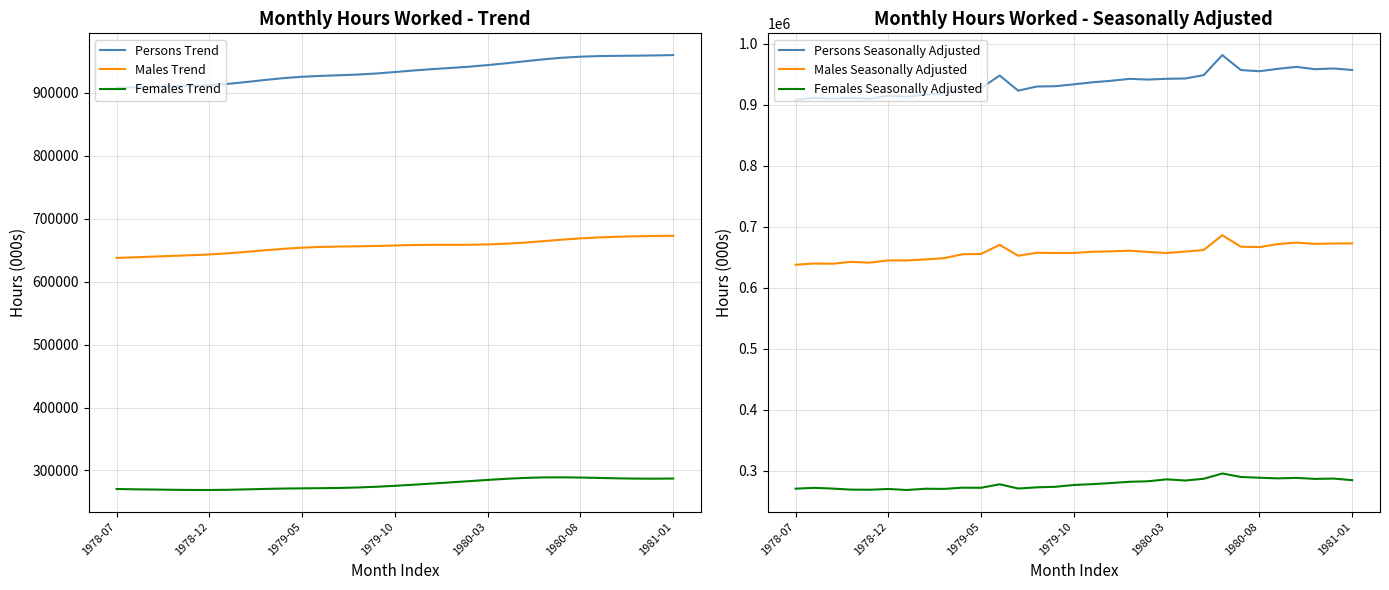

List the series in order of their peak value, highest first.

Persons Seasonally Adjusted, Persons Trend, Males Seasonally Adjusted, Males Trend, Females Seasonally Adjusted, Females Trend